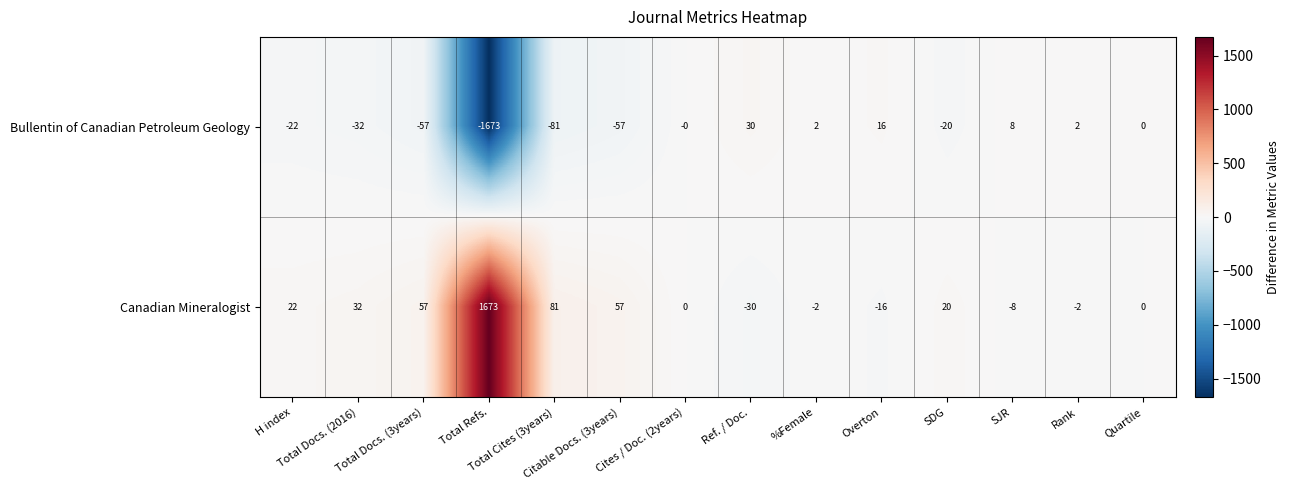

List the series in order of their overall mean, highest first.

Canadian Mineralogist, Bullentin of Canadian Petroleum Geology